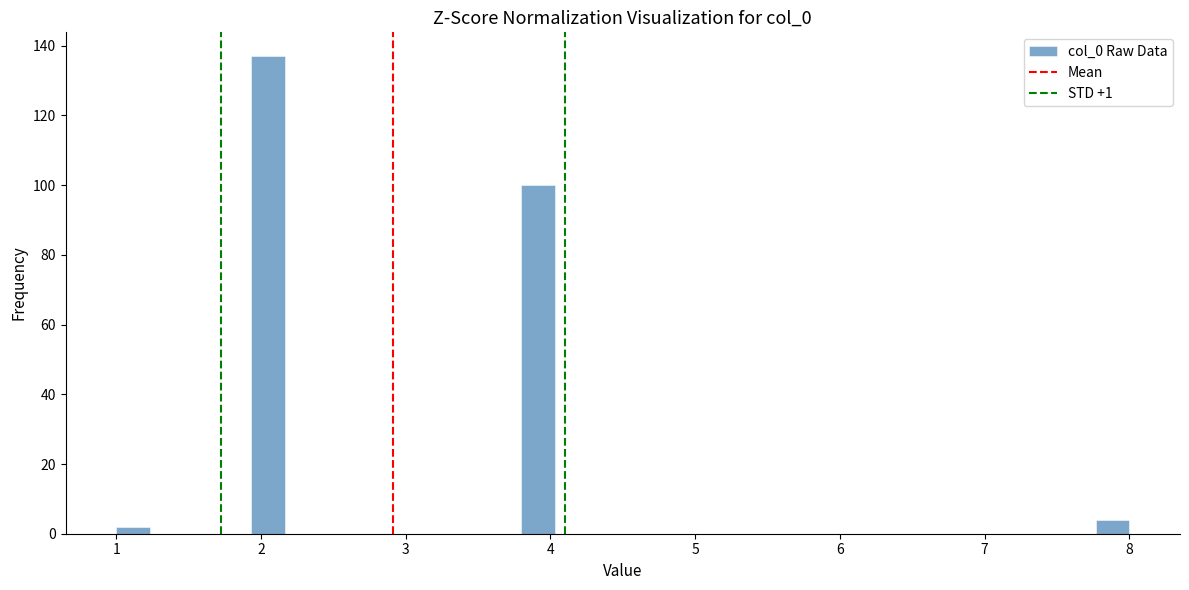

Read against the x-axis, roughly where is the centre of the tallest bar?

2.1